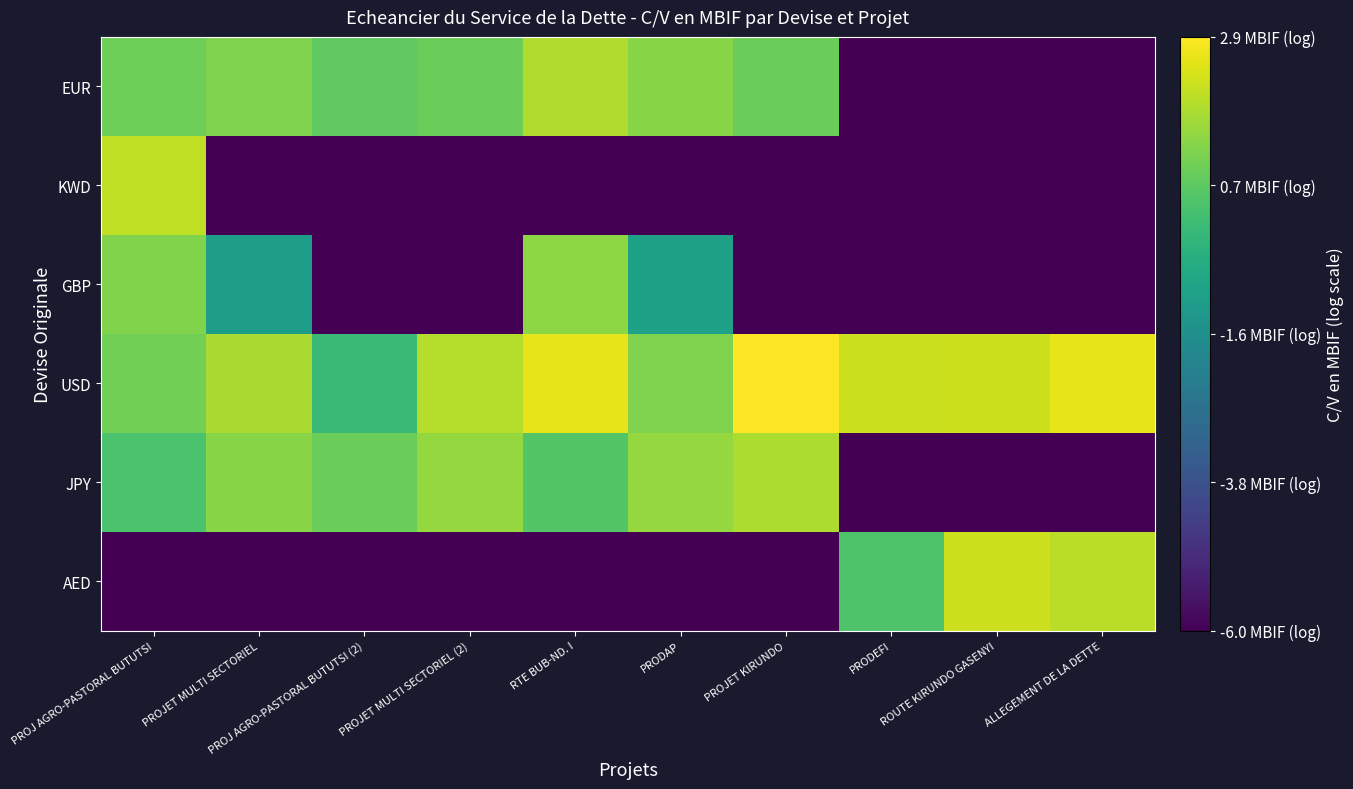

How many categories are shown in the chart?

10